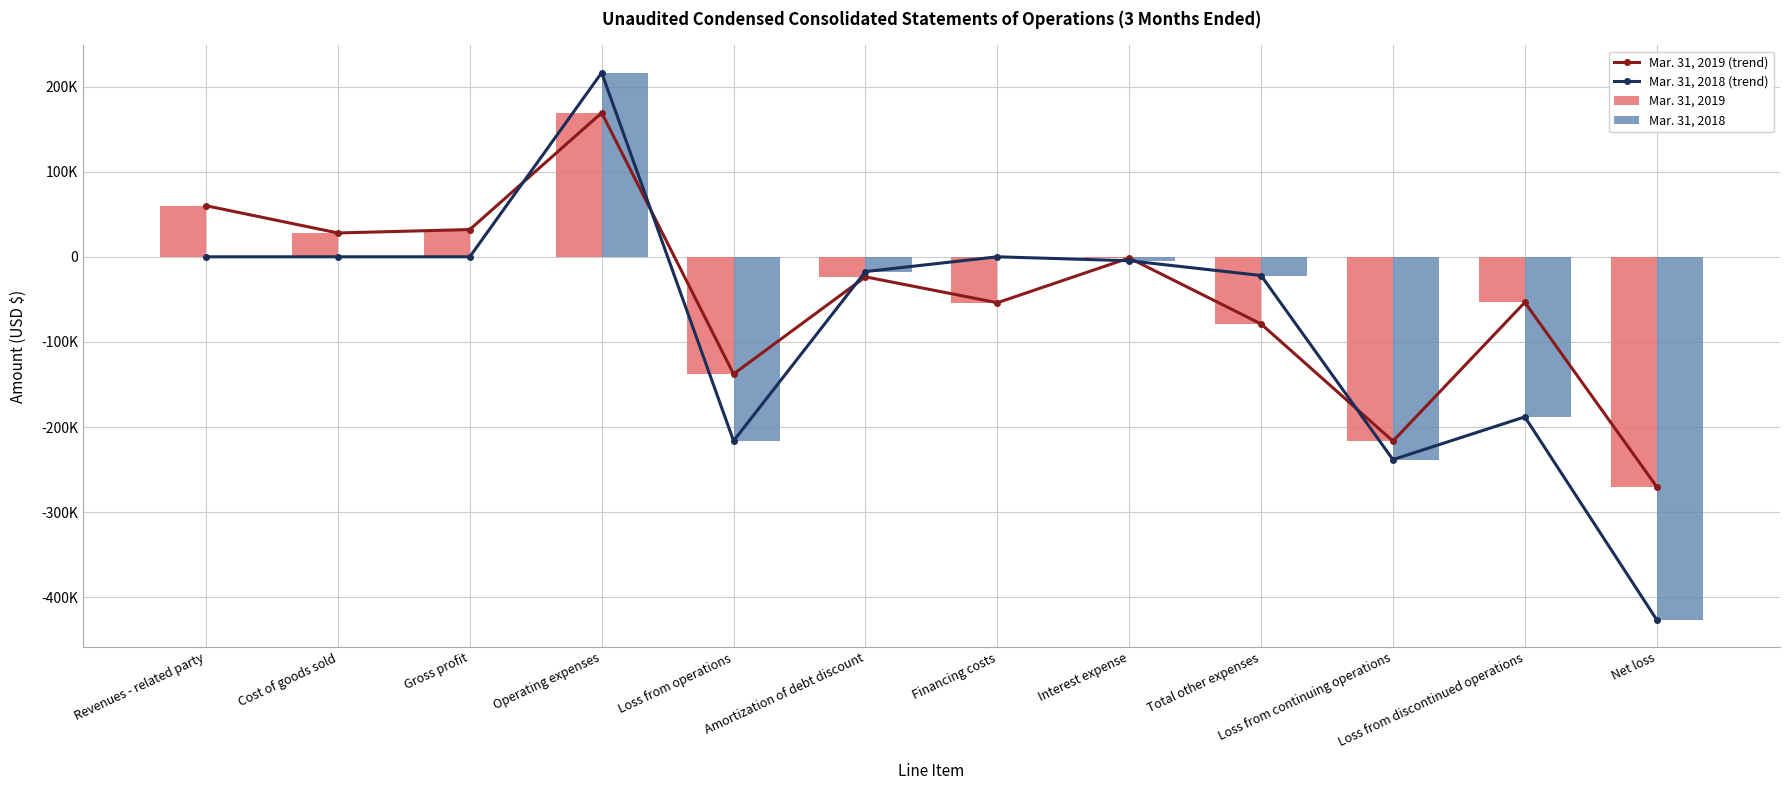

What is the label of the 5th bar from the right?

Interest expense